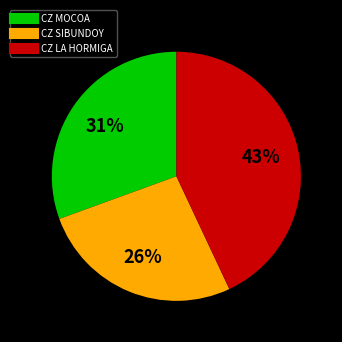

Does any single category account for the majority?

No